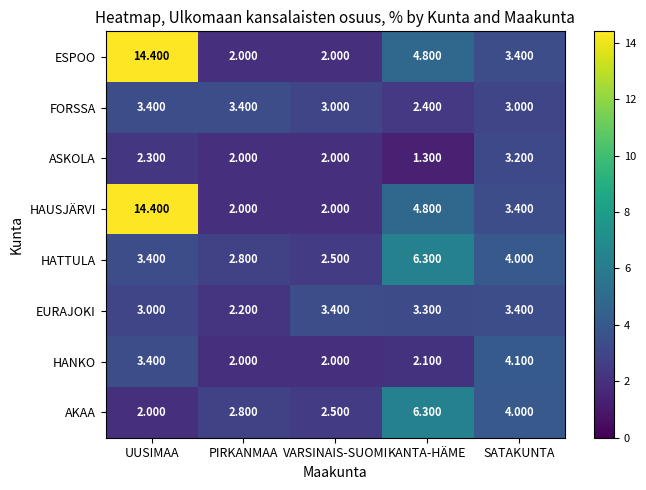

What is the maximum value shown in the chart?

14.4